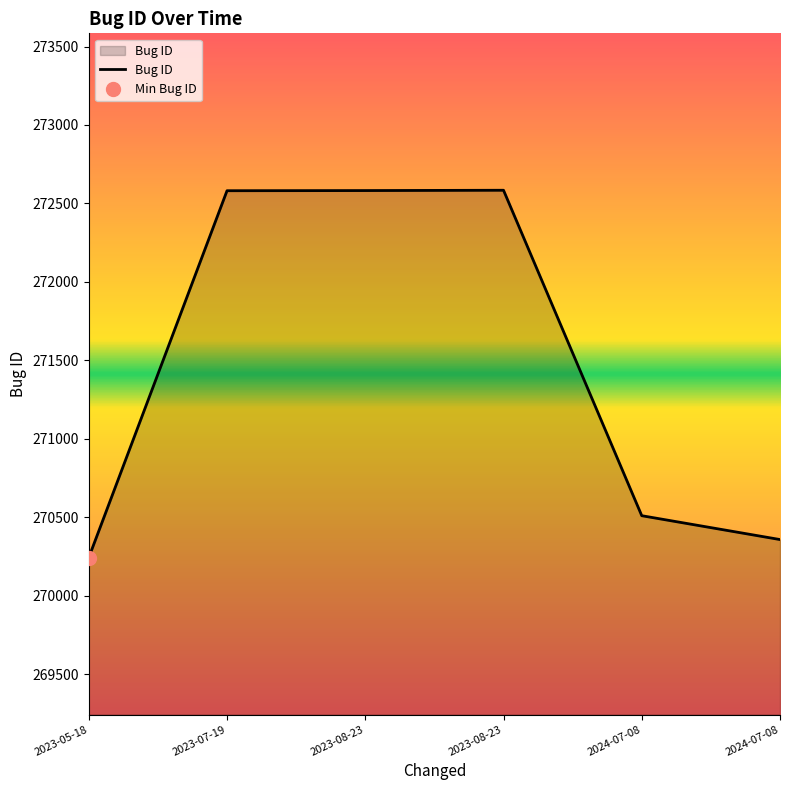

What is the greatest value displayed?

272584